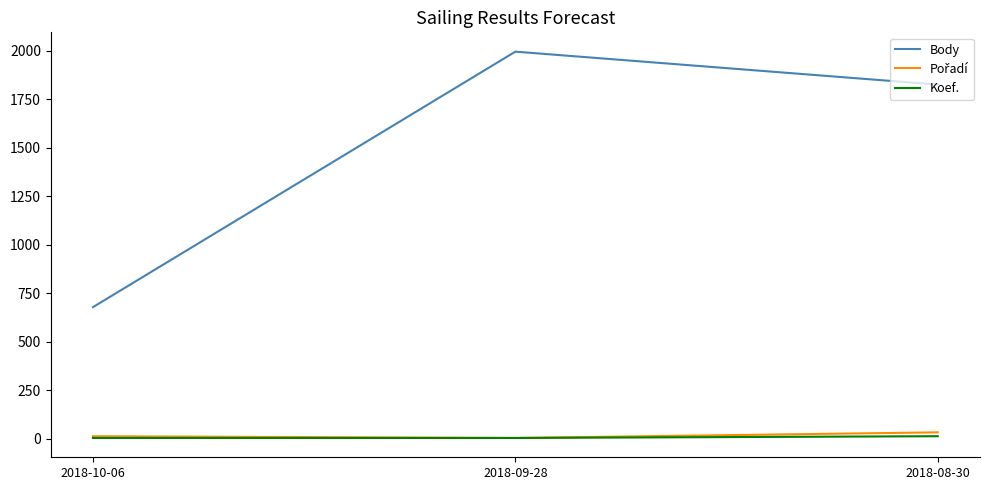

Does the chart display data point markers on the line(s)?

No